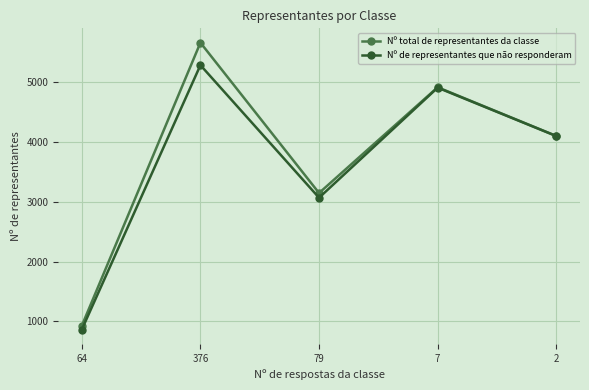

Count the Nº total de representantes da classe values in the range 3148 to 4918.

3